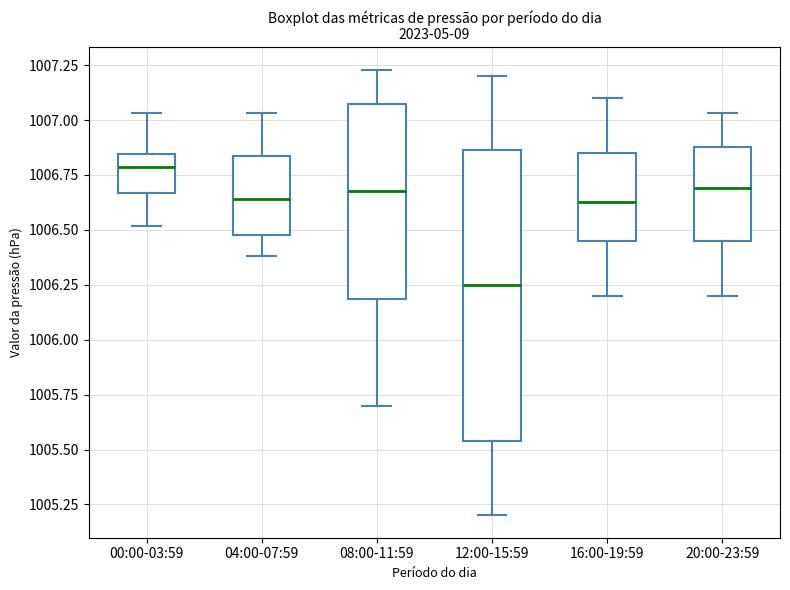

Comparing the boxes themselves (not the whiskers), which one is the tallest?

12:00-15:59